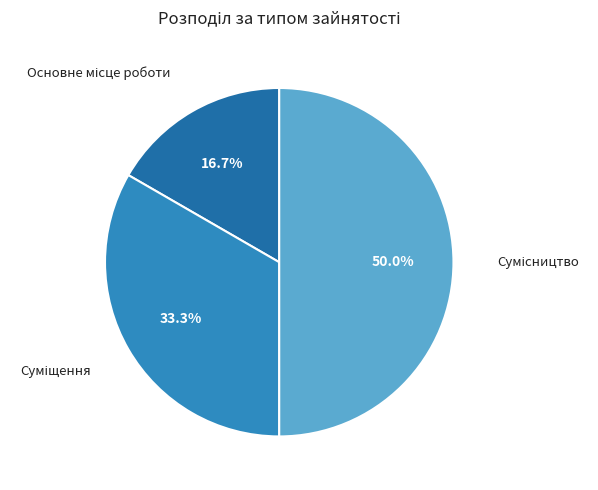

Does any single category account for the majority?

No